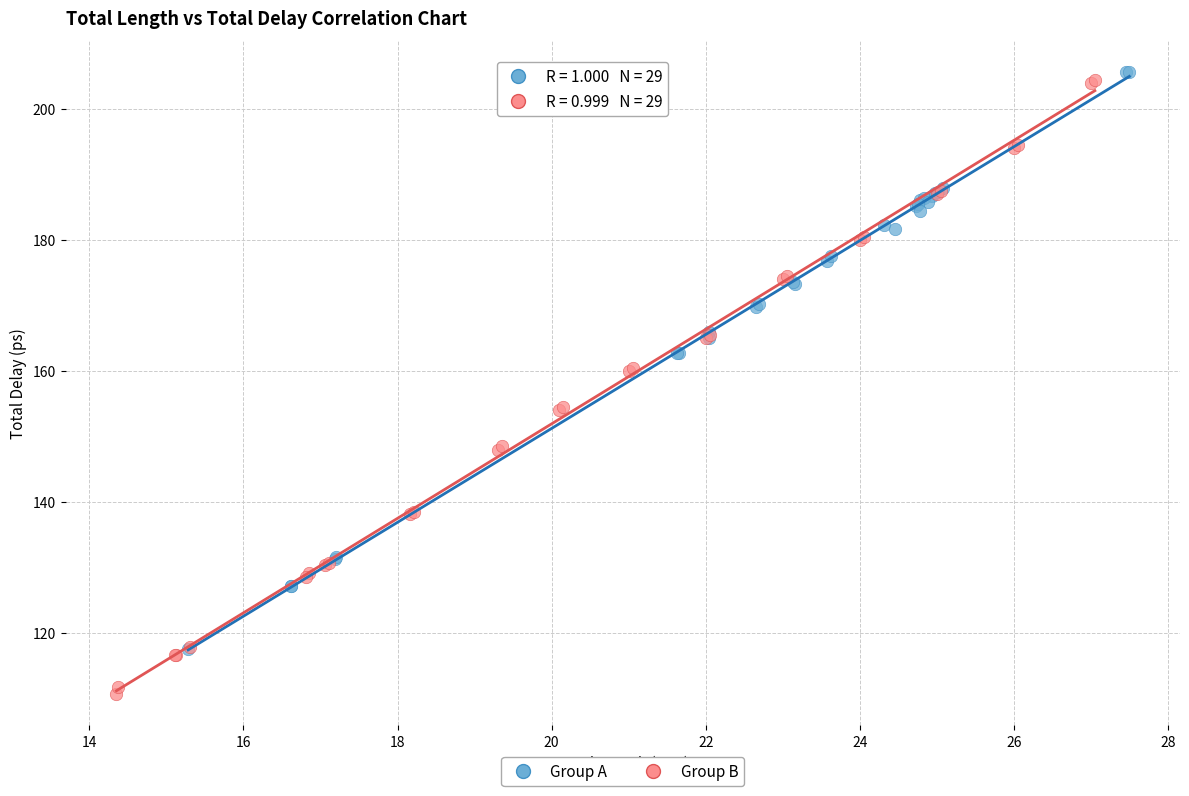

Which series has the widest spread of Y values?

Group B